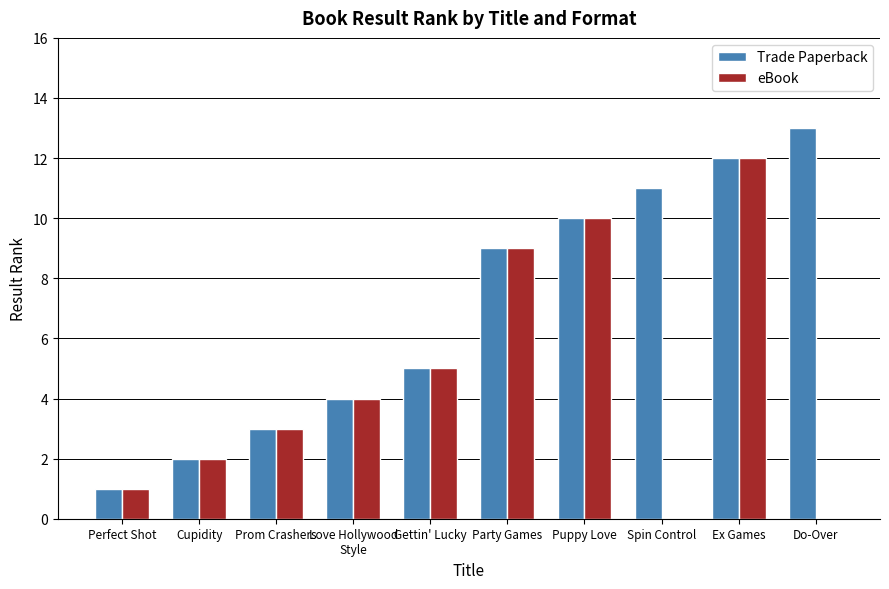

What is the total value across all series at Do-Over?

13